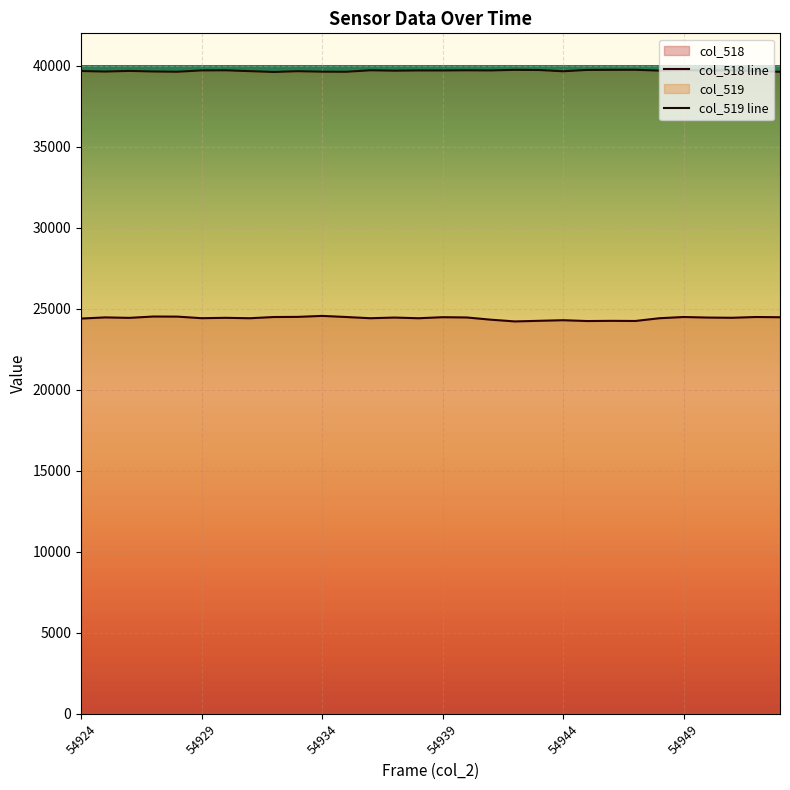

Rank the series by their maximum value, from highest to lowest.

col_519 line, col_518 line